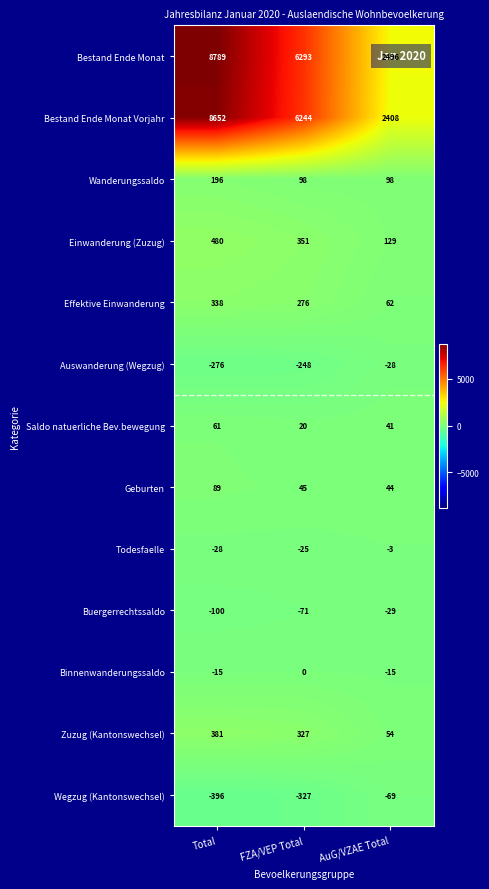

What is the average value of the Todesfaelle series?

-19